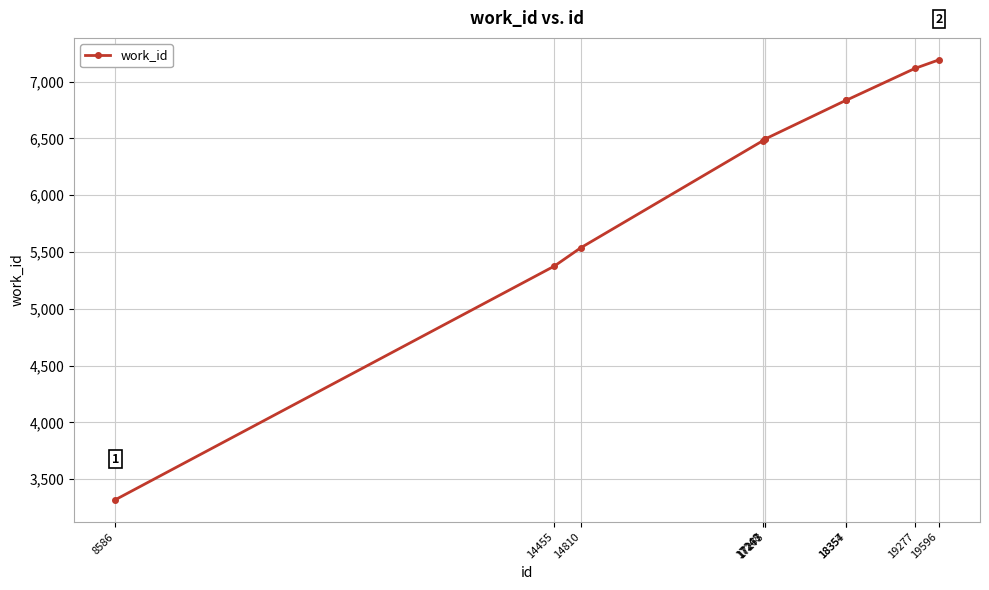

What is the value of the 6th point from the left?

6495